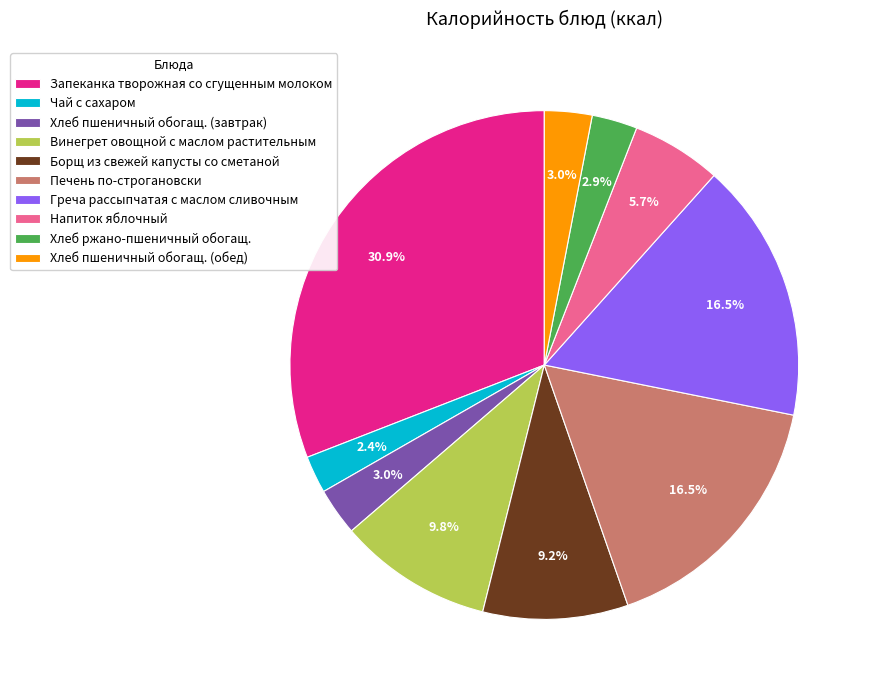

Which slice is the largest?

Запеканка творожная со сгущенным молоком